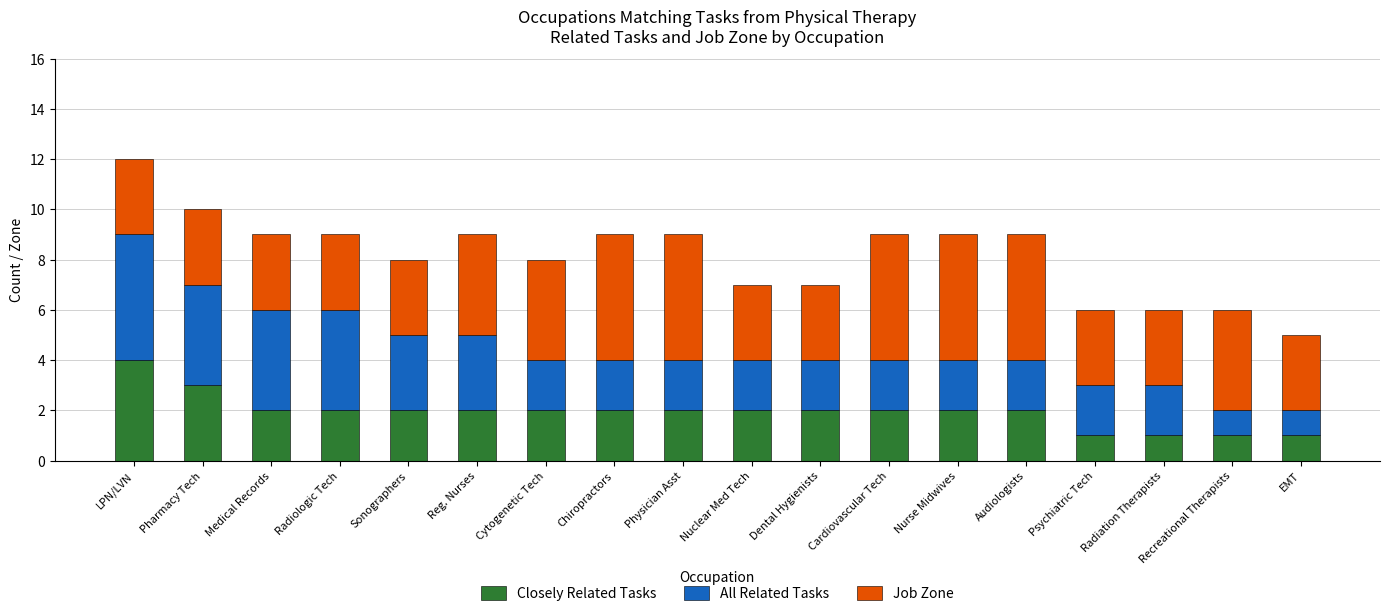

At which category is the sum across all series the highest?

LPN/LVN